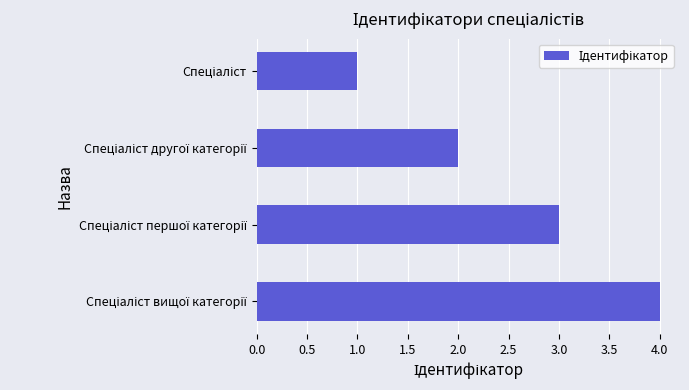

What is the sum of all values?

10